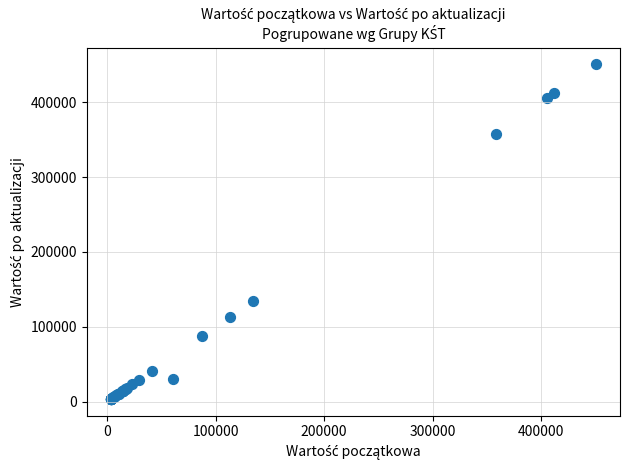

What Y value in the scatter plot is closest to 227015?

134200.0